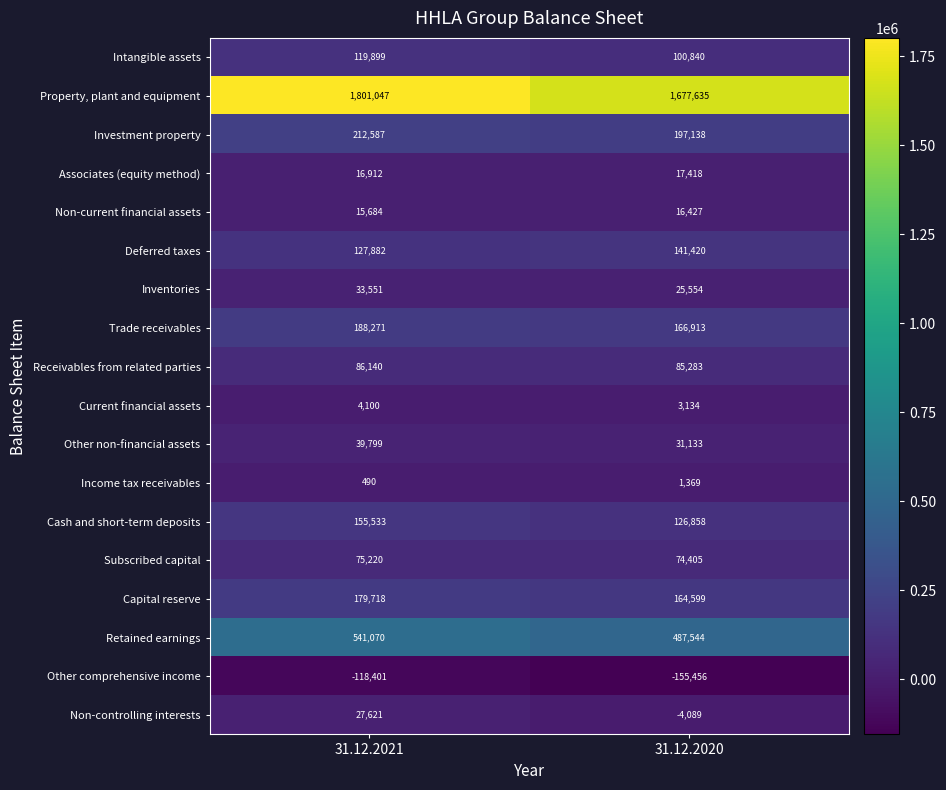

What is the difference between the maximum and minimum values in the Retained earnings series?

53526